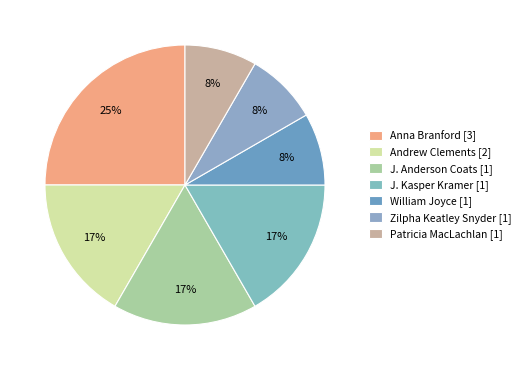

To the nearest percent, what is the difference between the J. Anderson Coats [1] and Anna Branford [3] slice percentages?

8%